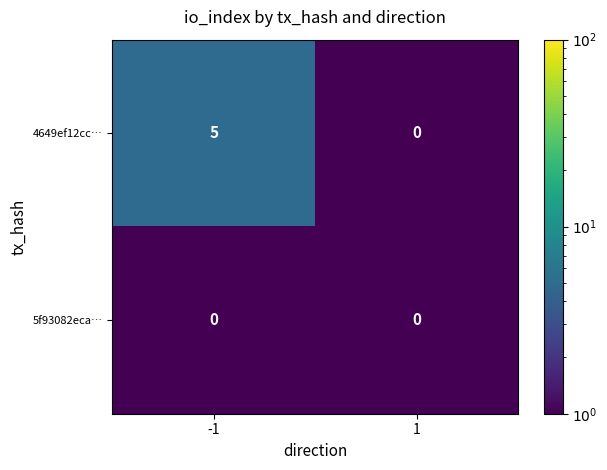

List the series in order of their overall mean, lowest first.

5f93082eca…, 4649ef12cc…